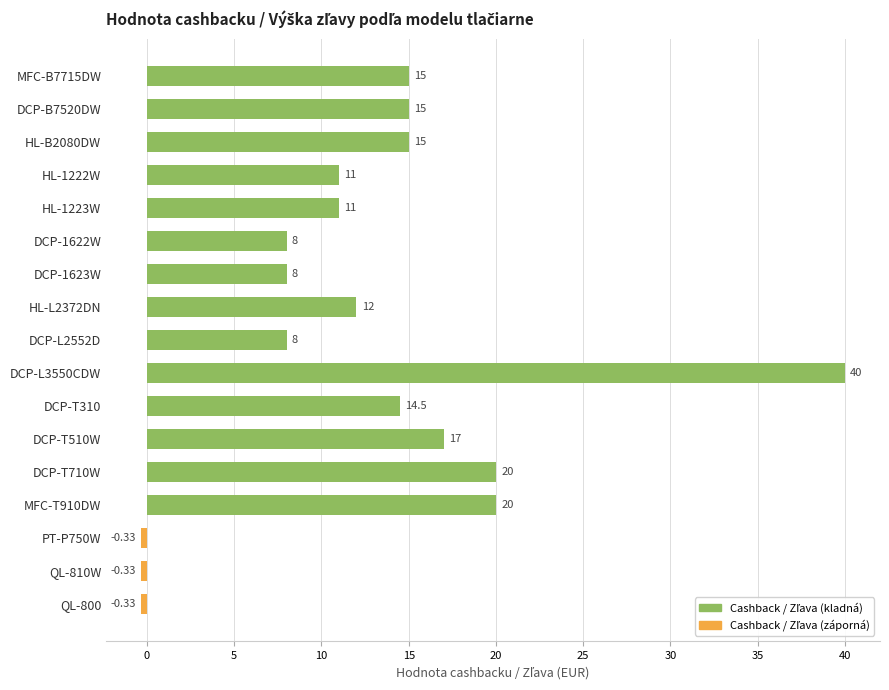

What is the difference between the values at MFC-B7715DW and HL-L2372DN?

3.0